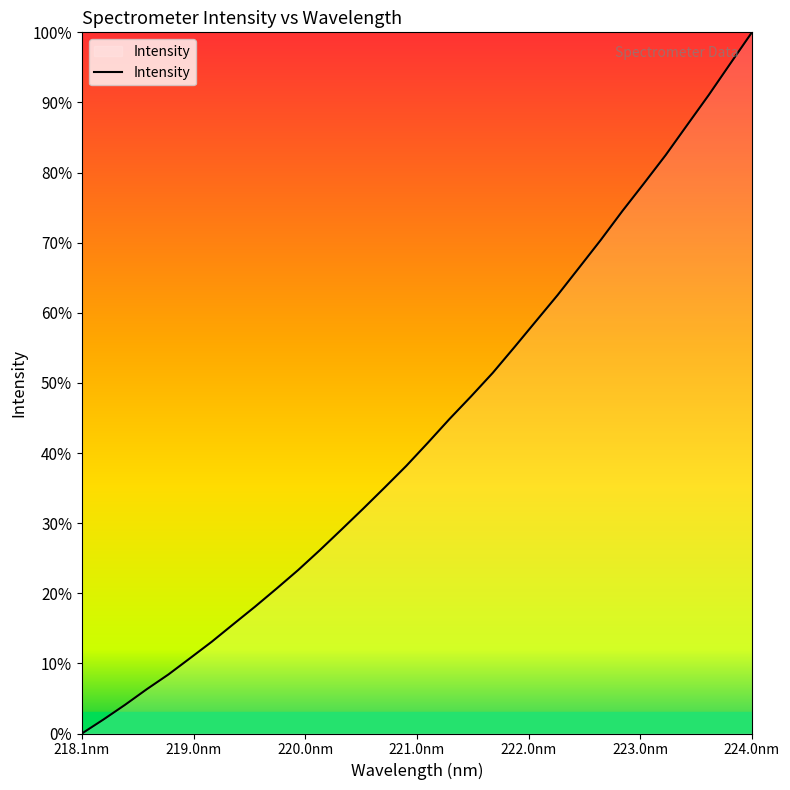

What is the difference between the maximum and minimum values?

100.0